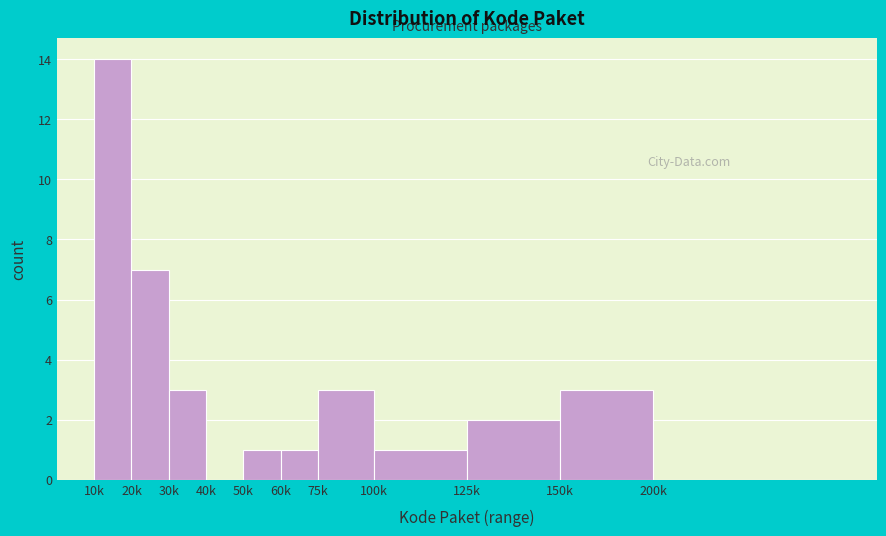

Reading left to right, what are all the values shown in this chart?

10k=14	20k=7	30k=3	40k=0	50k=1	60k=1	75k=3	100k=1	125k=2	150k=3	200k=0